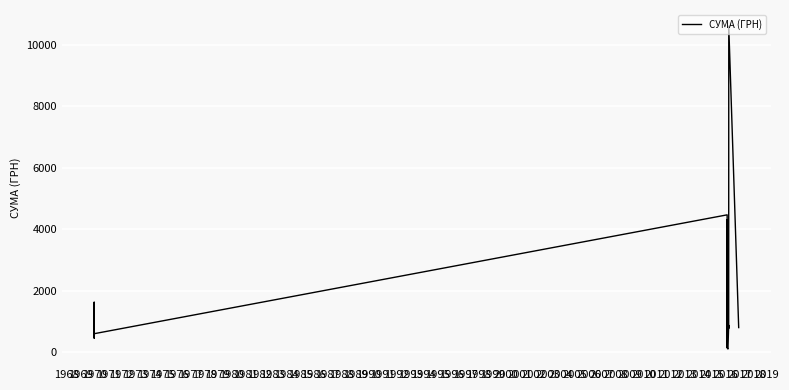

What is the minimum value shown in the chart?

102.0